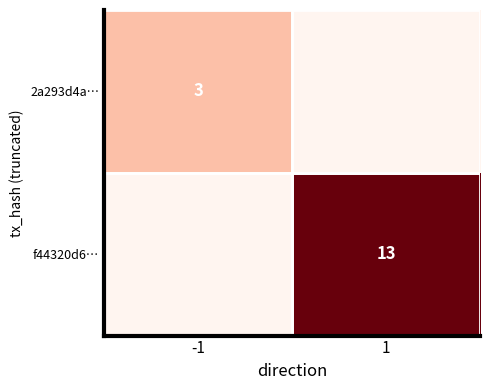

Is it true that 2a293d4a… equals 1 at -1?

False